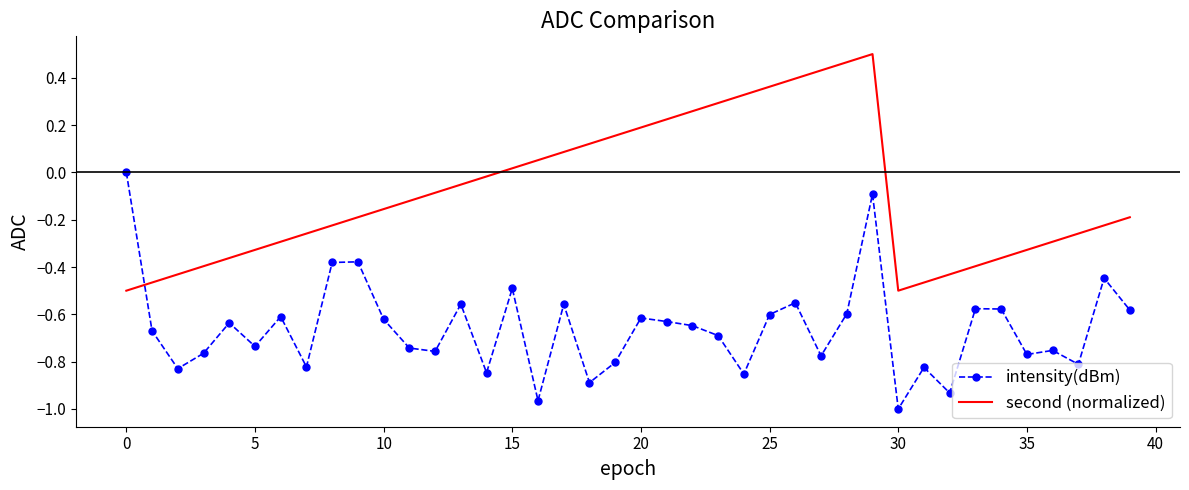

How many times do second (normalized) and intensity(dBm) cross each other?

1